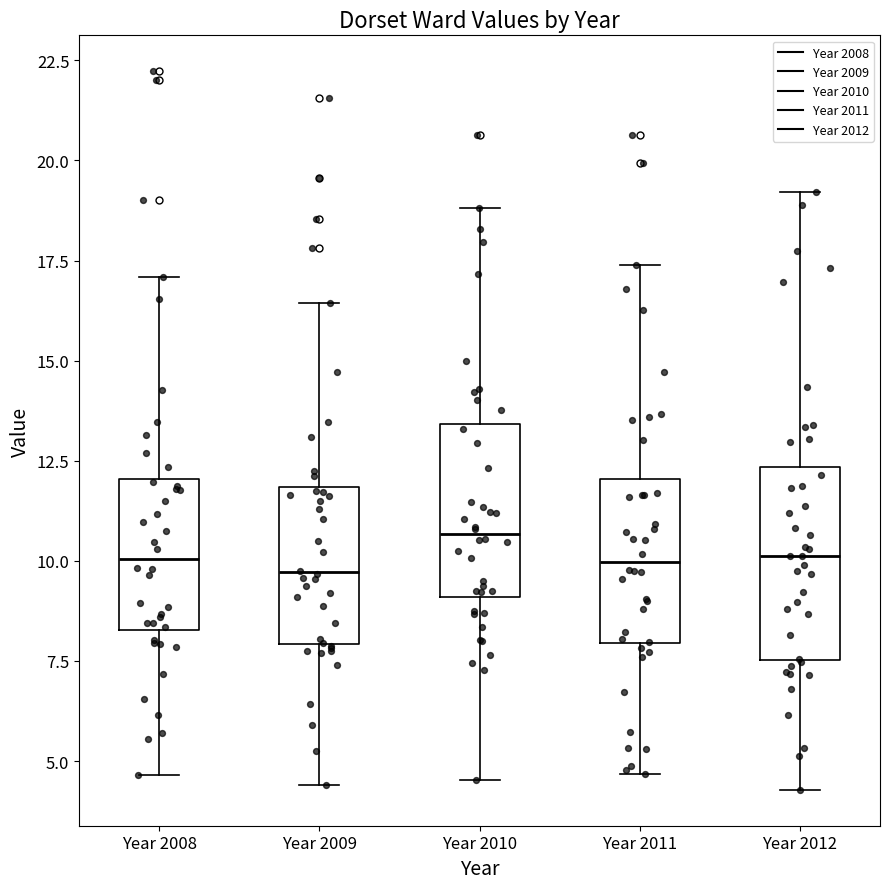

Where is the lower edge of the box for Year 2008 on the y-axis? The values are not printed on the chart, so give them approximately, as read against the axis.

8.5